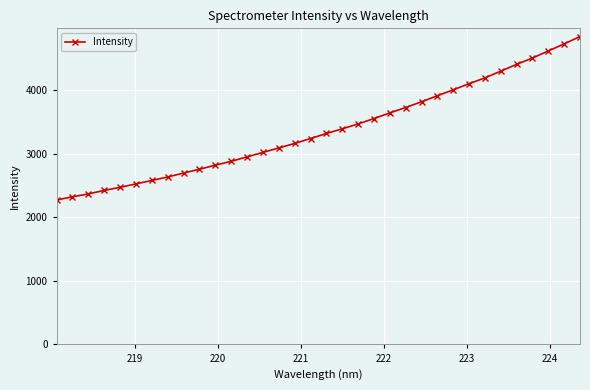

What is the value of the 18th point from the left?

3317.3